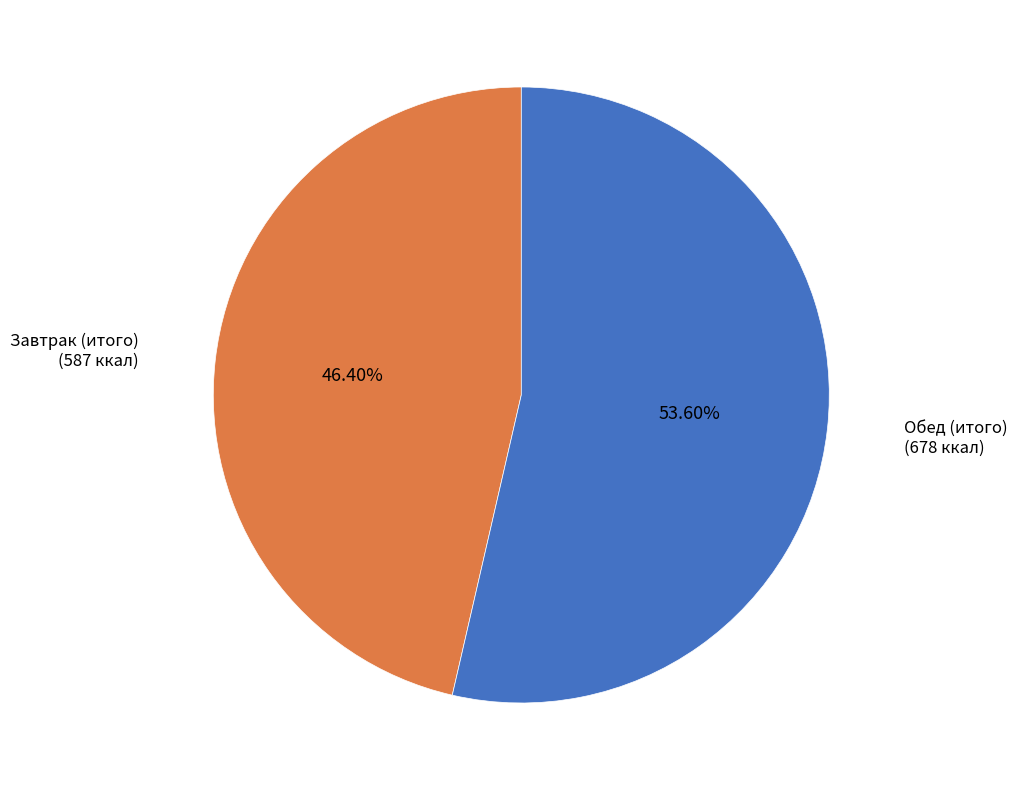

How many slices are in this pie chart?

2